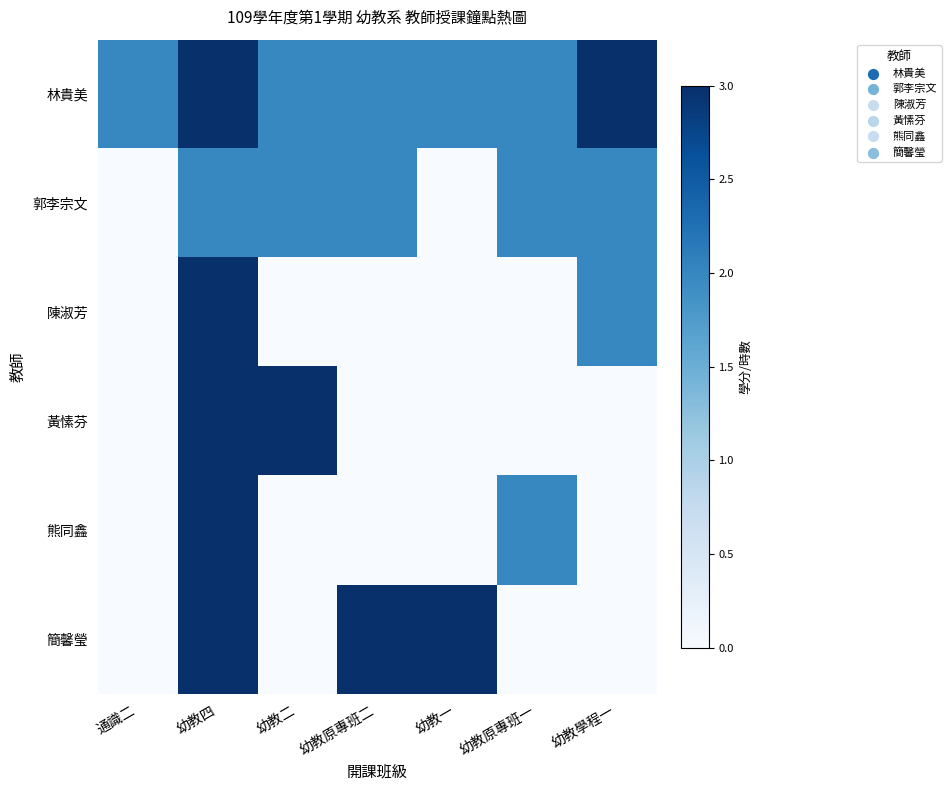

Which label corresponds to the smallest value in the chart?

通識二